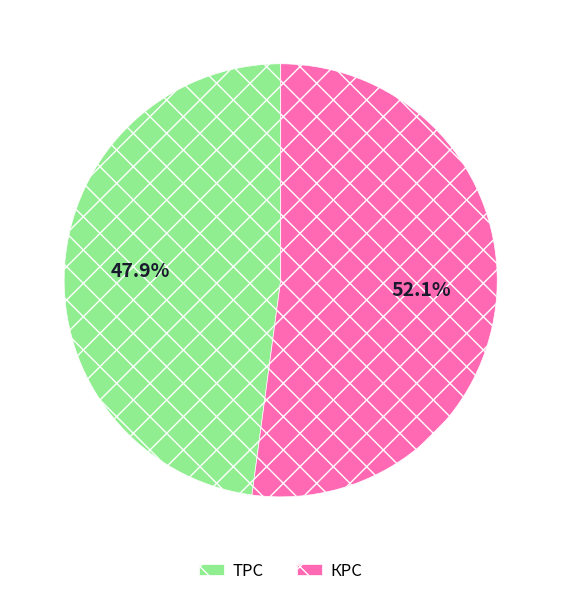

Does any single category account for the majority?

Yes